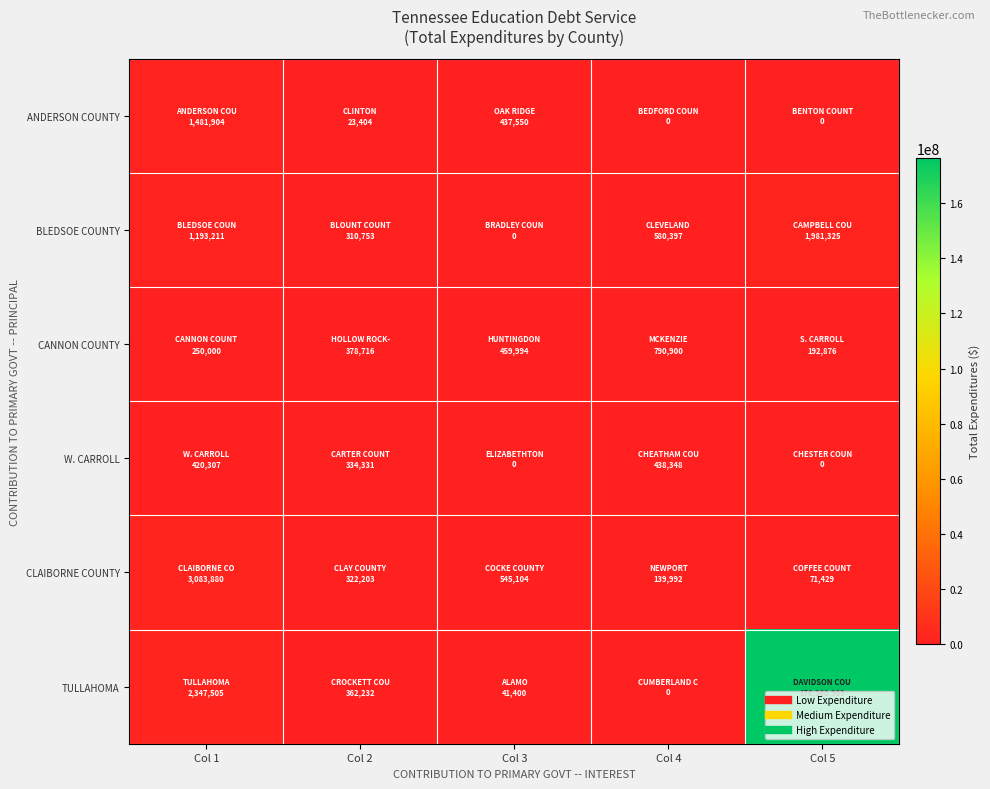

Reading left to right, transcribe all the data shown in this chart.

ANDERSON COUNTY: Col 1=1481904.0	Col 2=23404.0	Col 3=437550.0	Col 4=0.0	Col 5=0.0
BLEDSOE COUNTY: Col 1=1193210.9	Col 2=310753.0	Col 3=0.0	Col 4=580397.0	Col 5=1981325.5
CANNON COUNTY: Col 1=250000.0	Col 2=378715.9	Col 3=459994.0	Col 4=790900.0	Col 5=192876.0
W. CARROLL: Col 1=420307.3	Col 2=334331.0	Col 3=0.0	Col 4=438348.0	Col 5=0.0
CLAIBORNE COUNTY: Col 1=3083879.5	Col 2=322203.0	Col 3=545103.9	Col 4=139992.0	Col 5=71428.6
TULLAHOMA: Col 1=2347505.4	Col 2=362232.0	Col 3=41400.0	Col 4=0.0	Col 5=176360988.7